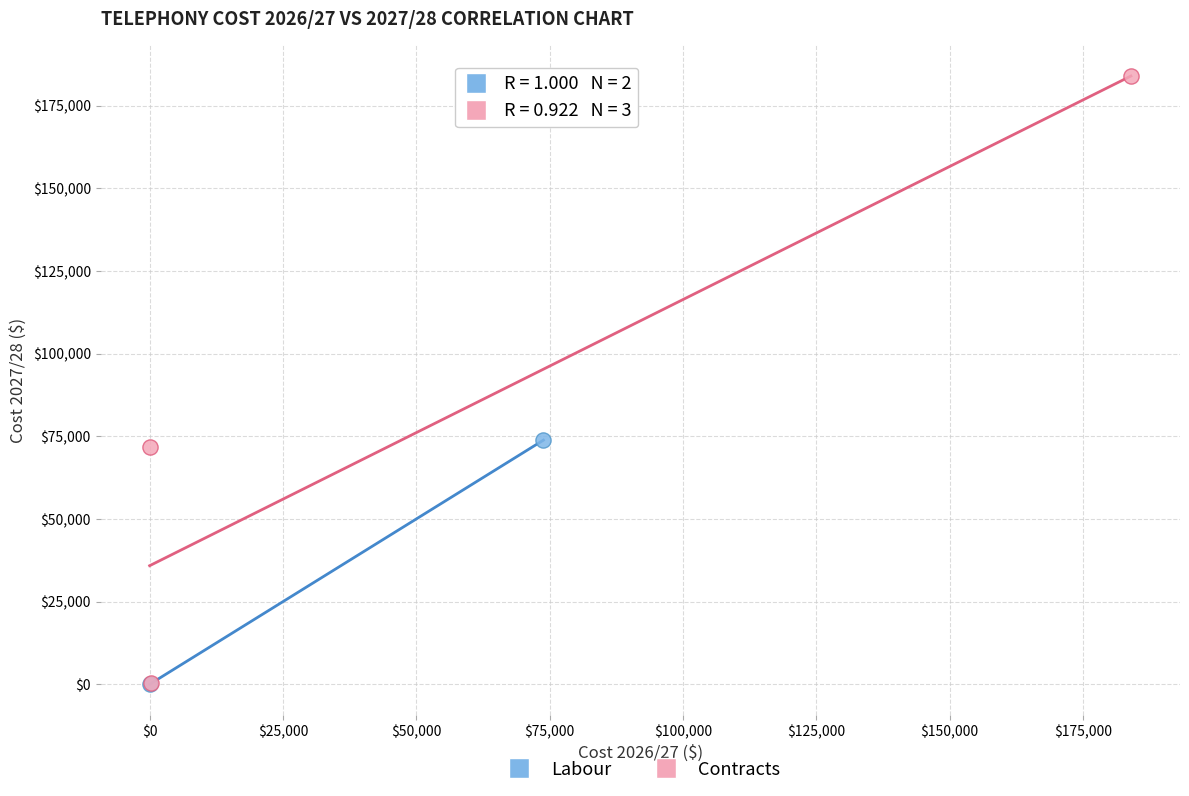

What are all the series names shown in the legend?

Labour, Contracts